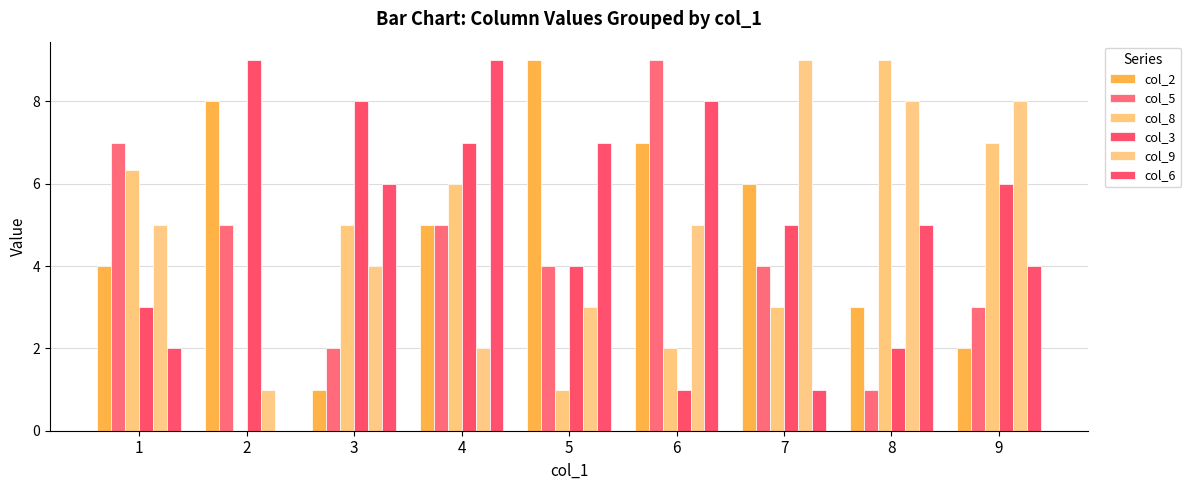

What are all the series names shown in the legend?

col_2, col_5, col_8, col_3, col_9, col_6